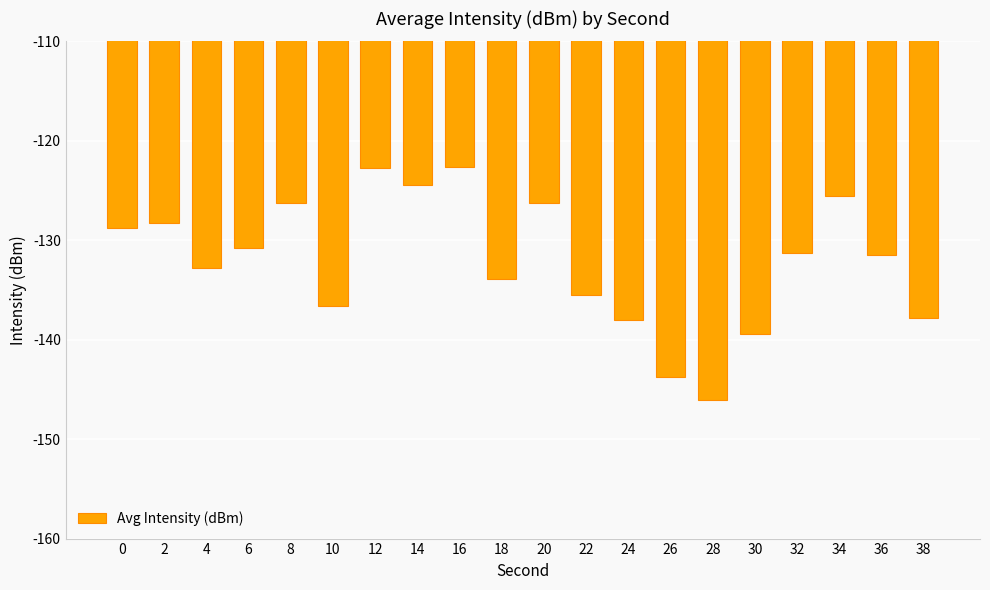

What is the value of the 3rd bar from the left?

-132.8